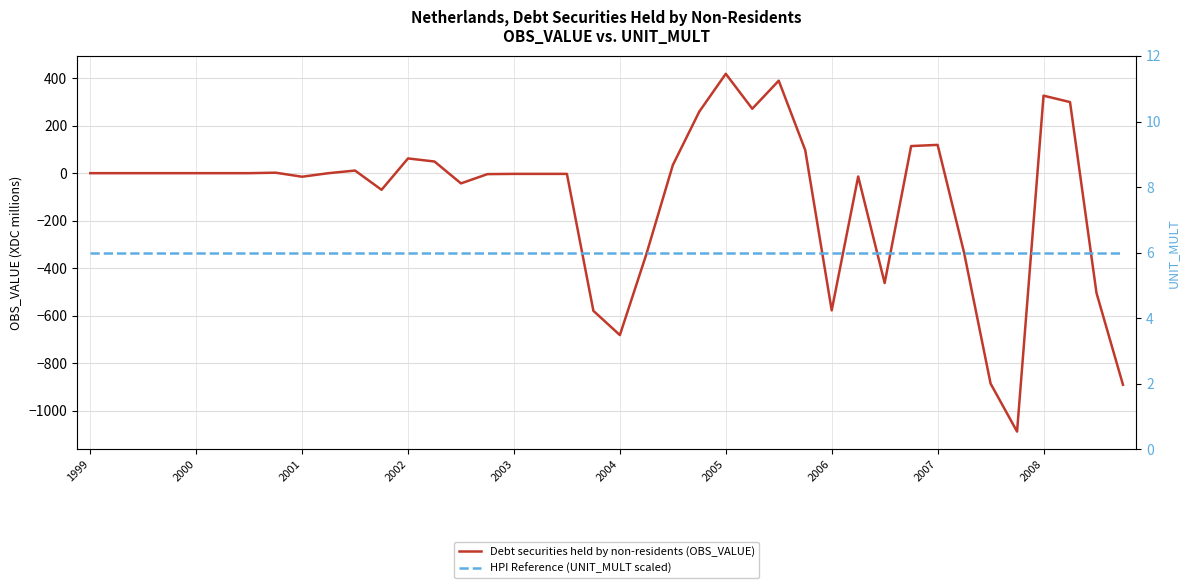

What is the difference between the highest and lowest values at 33?

341